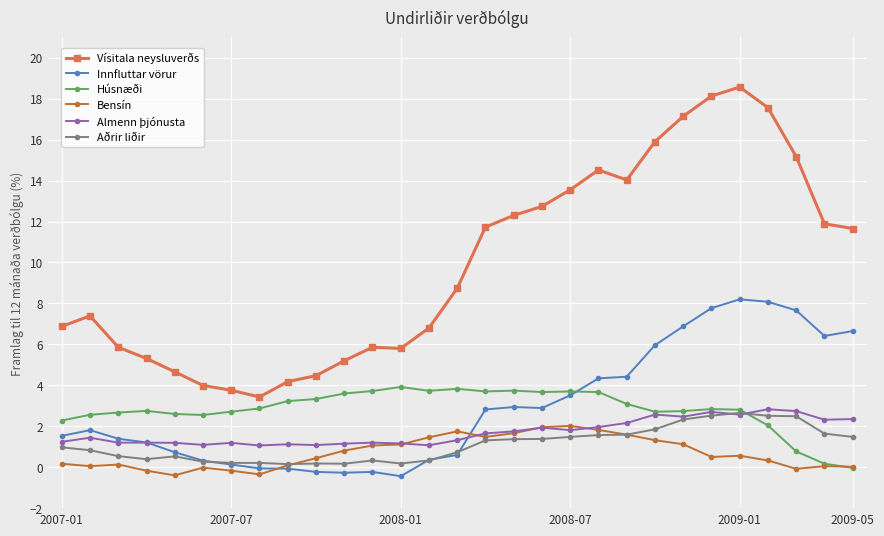

Which series has the widest spread of values?

Vísitala neysluverðs